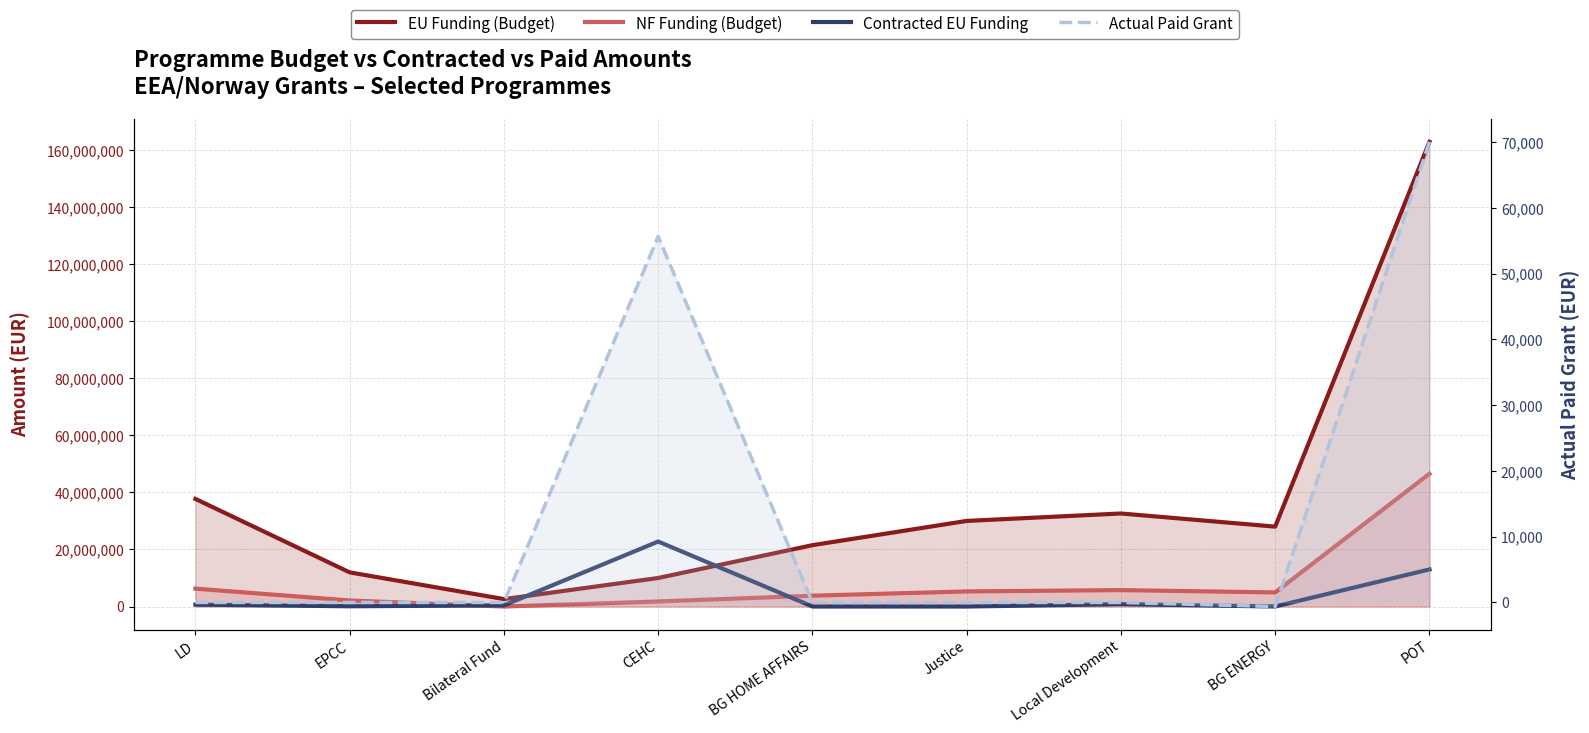

What is the difference between the second highest and minimum values in the Actual Paid Grant series?

56281.5